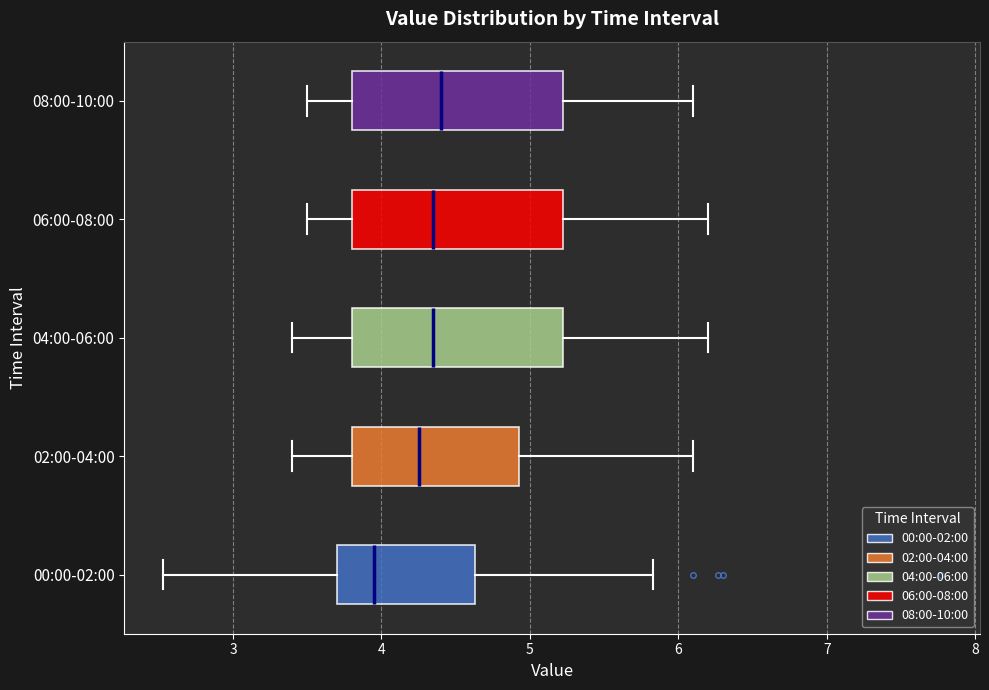

Where does the median line of the box for 00:00-02:00 sit on the x-axis? The values are not printed on the chart, so give them approximately, as read against the axis.

4.0